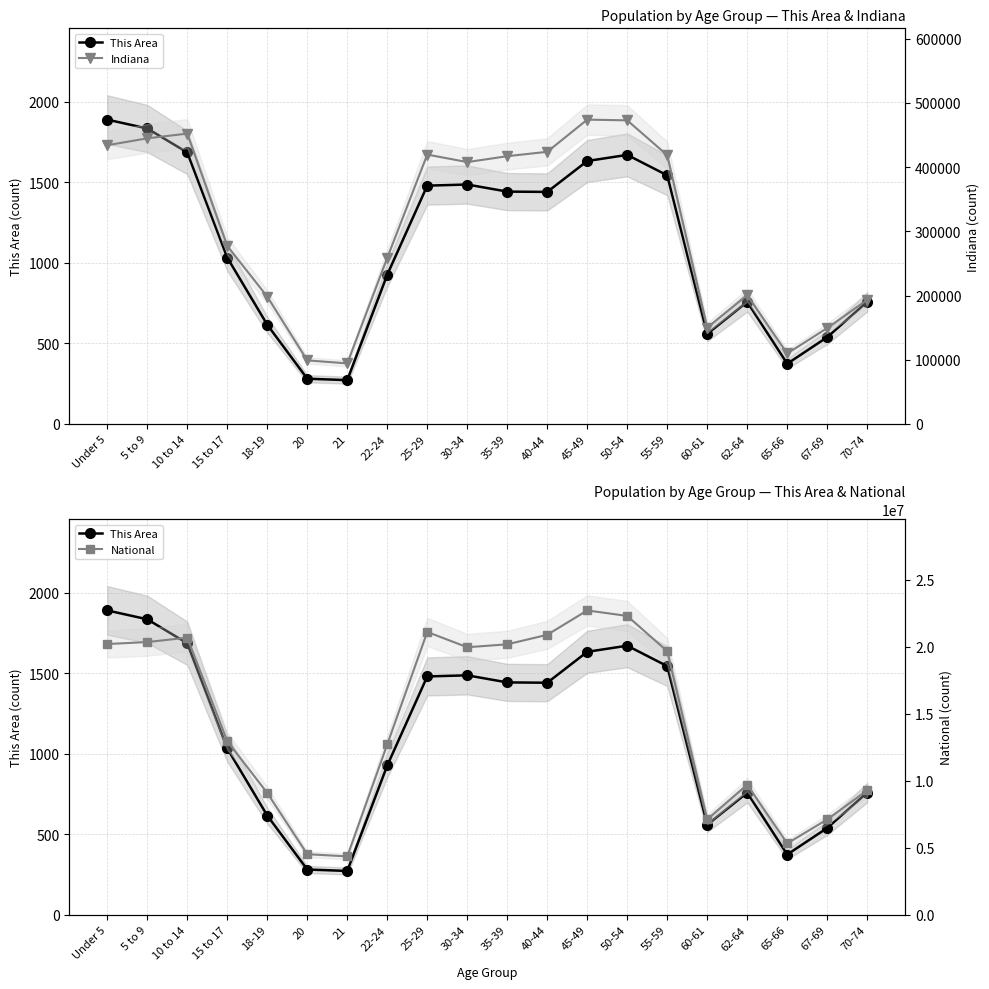

Read the National value at 20, to the nearest 100.

4519100